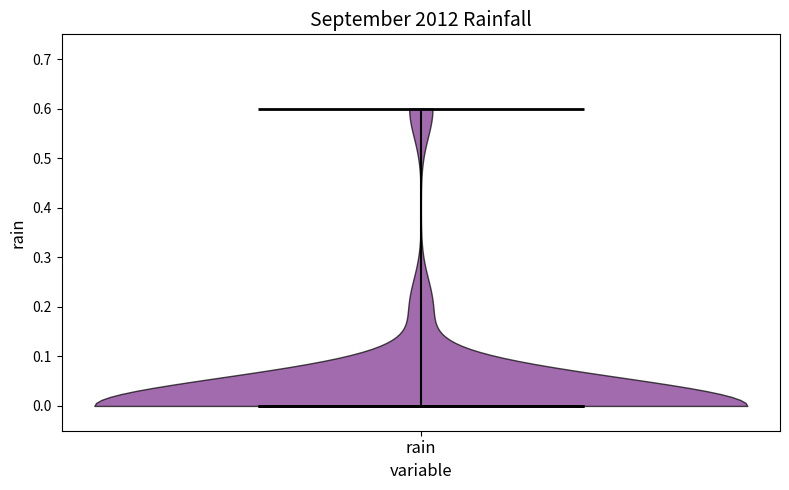

Read this violin plot against the y-axis: where its median line is, and the lowest and highest points the violin reaches. The values are not printed on the chart, so give them approximately, as read against the axis.

median line 0.0, lowest point 0.0, highest point 0.6